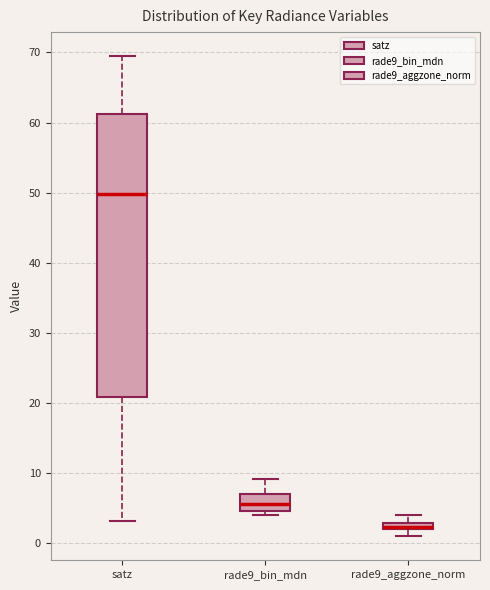

Which box is the tallest, from its lower edge to its upper edge?

satz